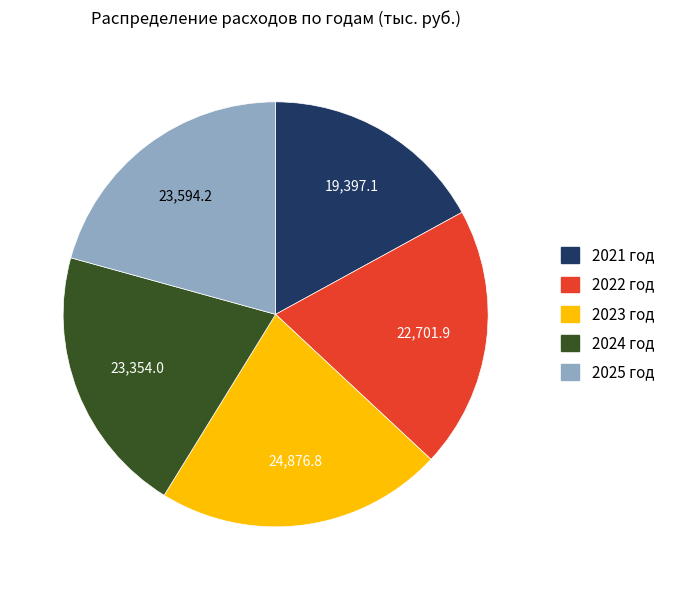

Do 2025 год and 2022 год together represent more than half of the pie?

No